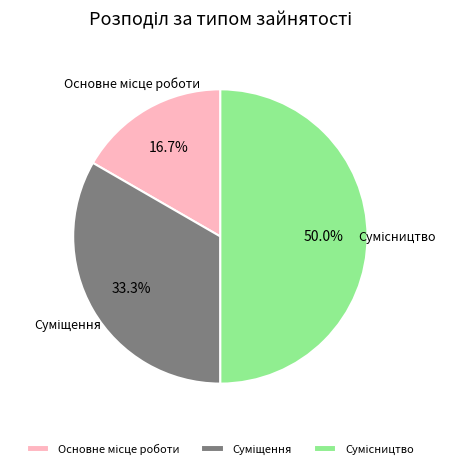

What is the smallest slice in the pie chart?

Основне місце роботи